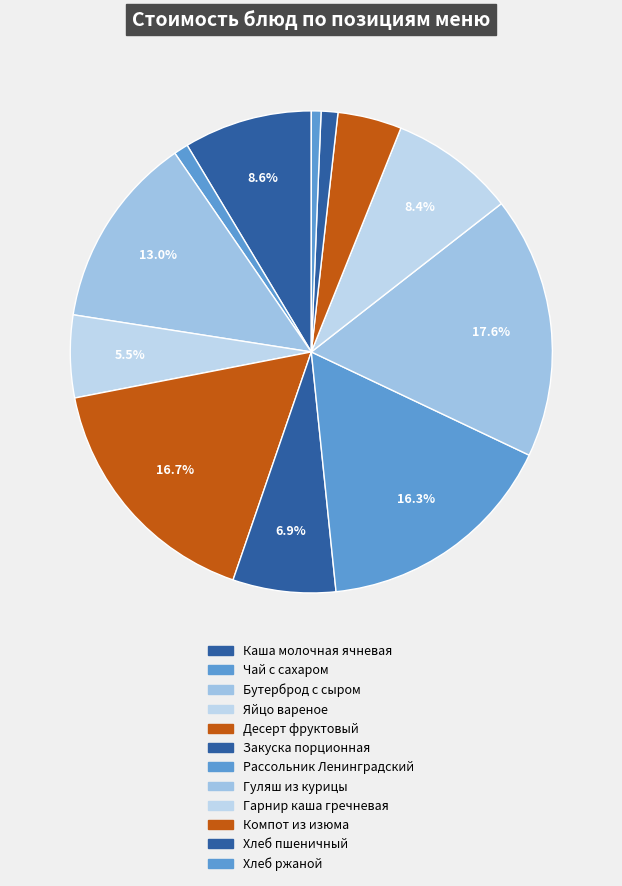

Count the number of slices in the pie.

12